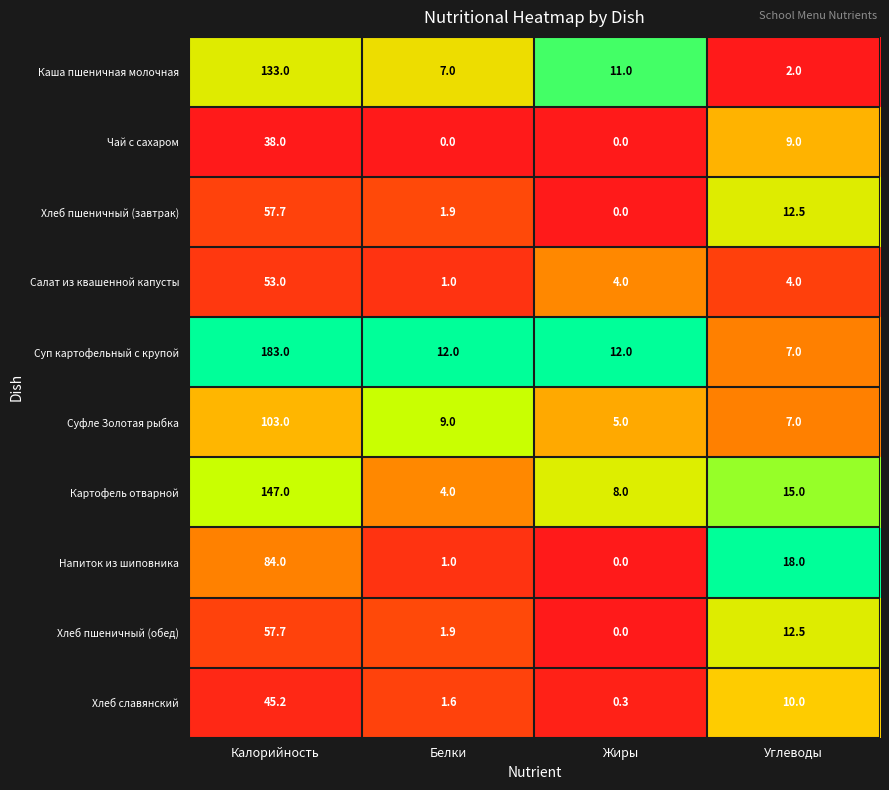

Which label corresponds to the largest value in the chart?

Калорийность